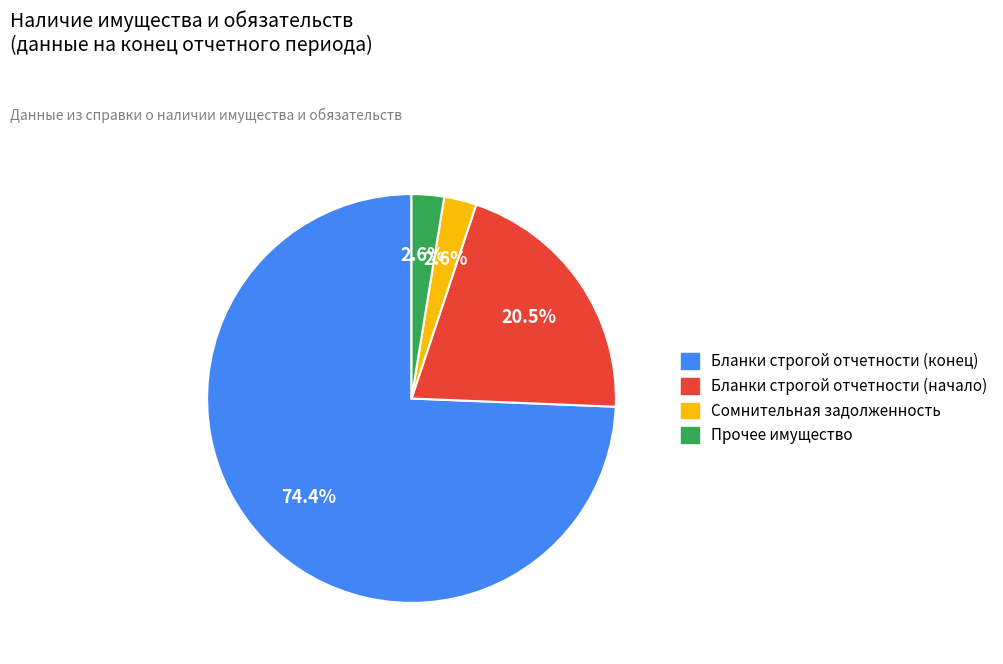

Does any single category account for the majority?

Yes